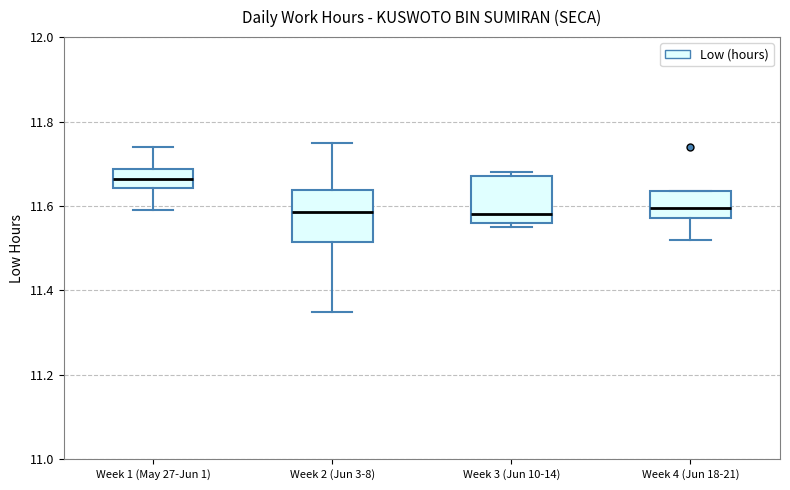

Reading left to right, read every box against the y-axis: the position of its median line, the range the box covers, and the ends of its whiskers. The values are not printed on the chart, so give them approximately, as read against the axis.

Week 1 (May 27-Jun 1): median 11.66, box 11.64 to 11.68, whiskers 11.60 to 11.74
Week 2 (Jun 3-8): median 11.58, box 11.52 to 11.64, whiskers 11.36 to 11.76
Week 3 (Jun 10-14): median 11.58, box 11.56 to 11.68, whiskers 11.56 (just below the box's lower edge) to 11.68 (just above the box's upper edge)
Week 4 (Jun 18-21): median 11.60, box 11.58 to 11.64, whiskers 11.52 to 11.64